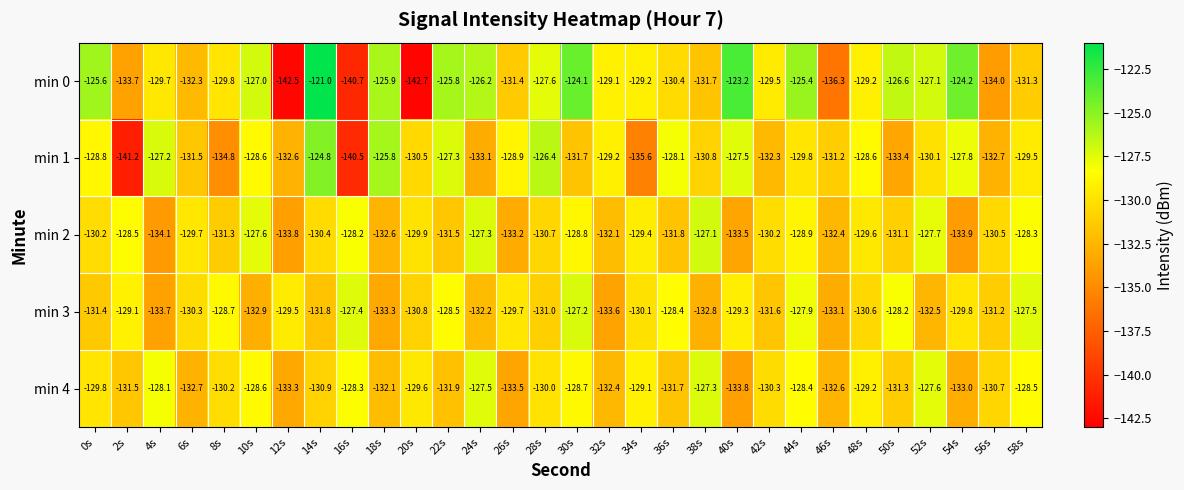

What is the difference between the highest and lowest values at 52s?

5.4